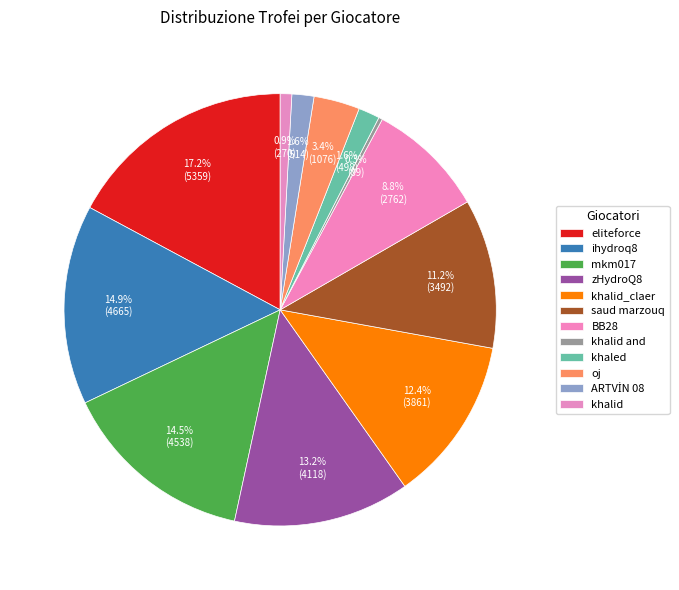

How many segments does this pie chart have?

12